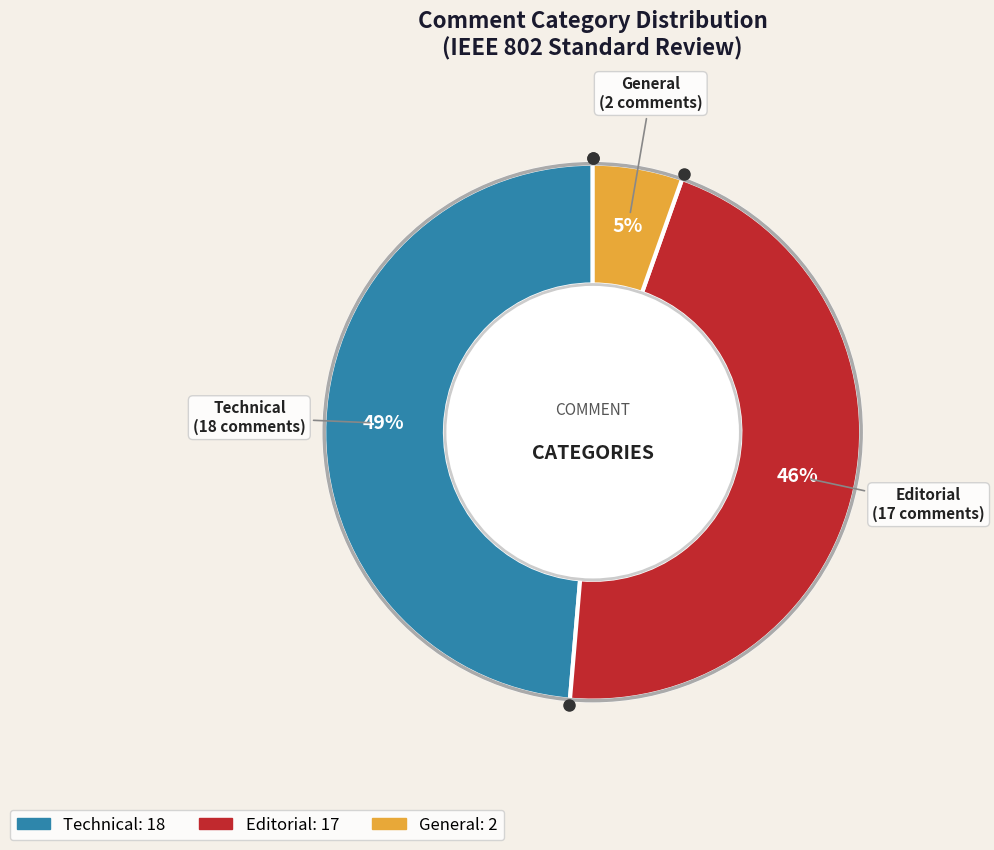

Is there a majority slice in this chart?

No